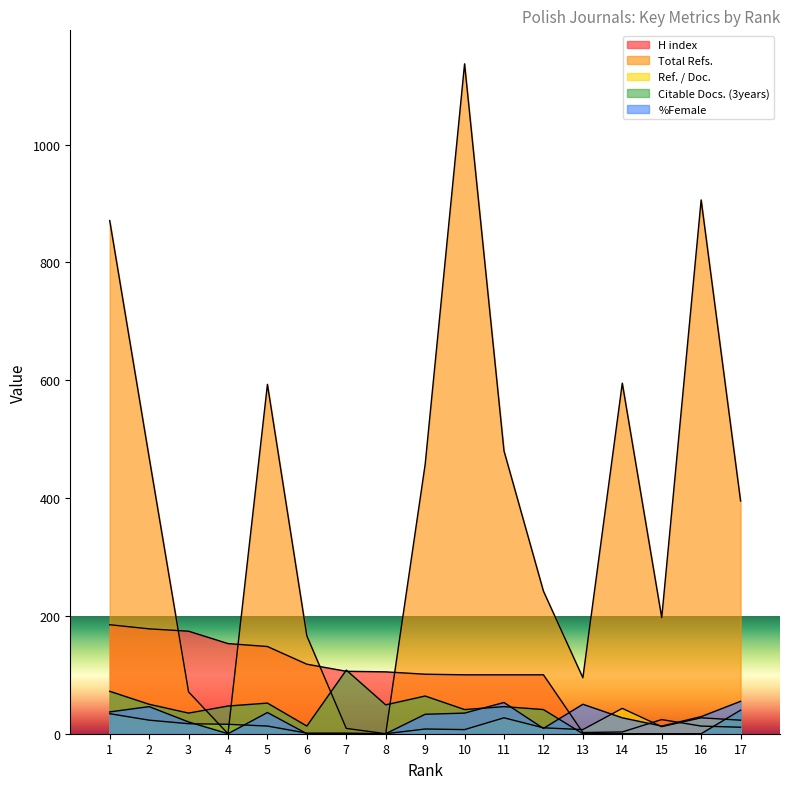

How many data points in Citable Docs. (3years) are above 41?

8